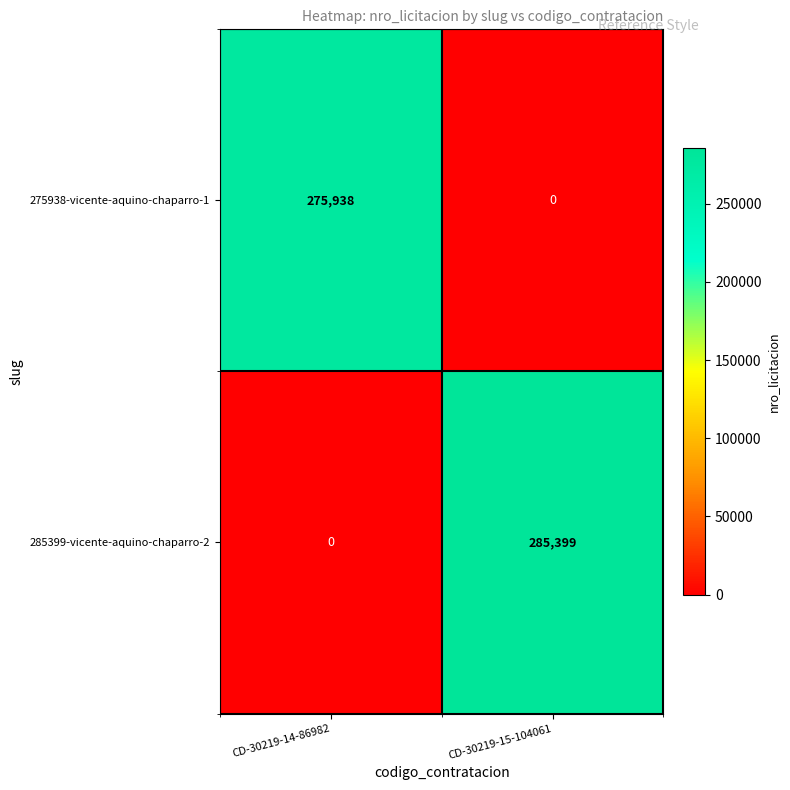

How many series are shown in this chart?

2